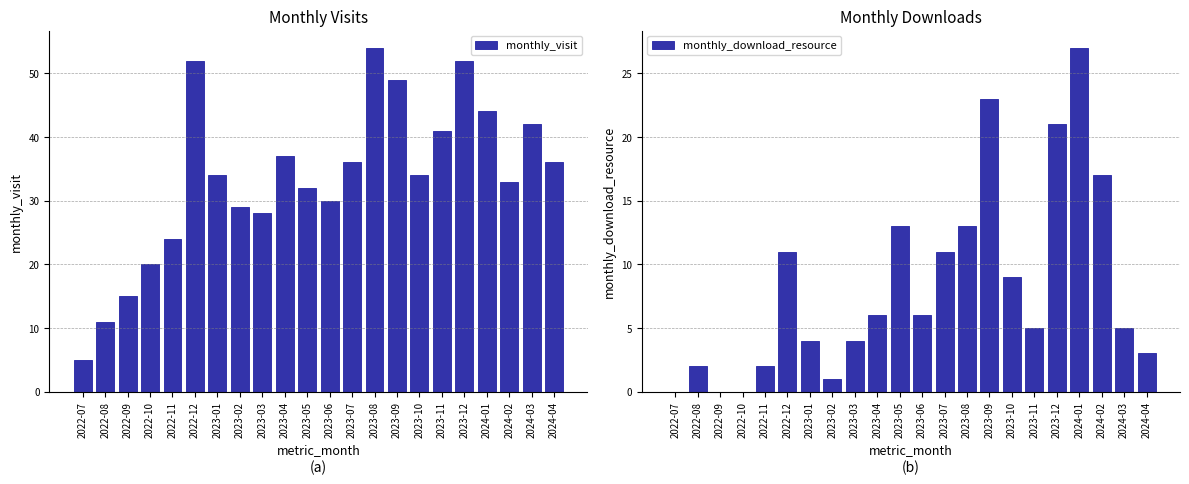

At which label does monthly_visit reach its peak?

2023-08